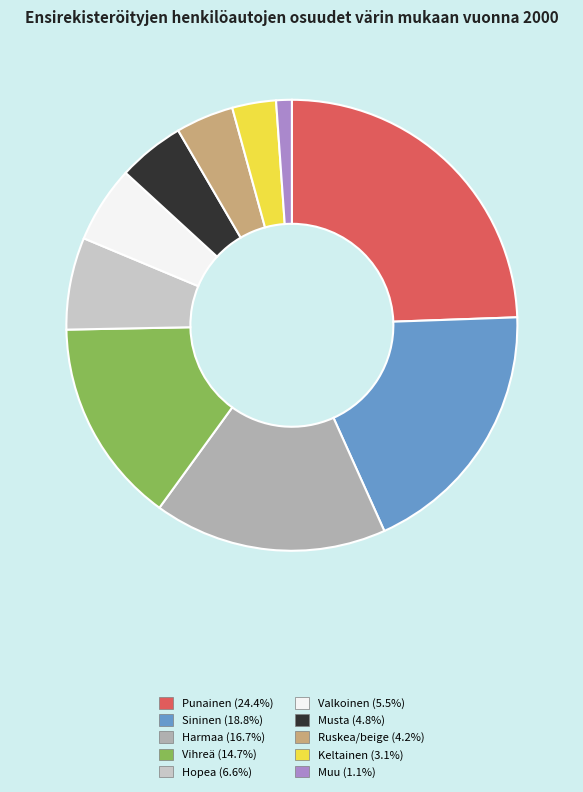

Which slice is the smallest?

Muu